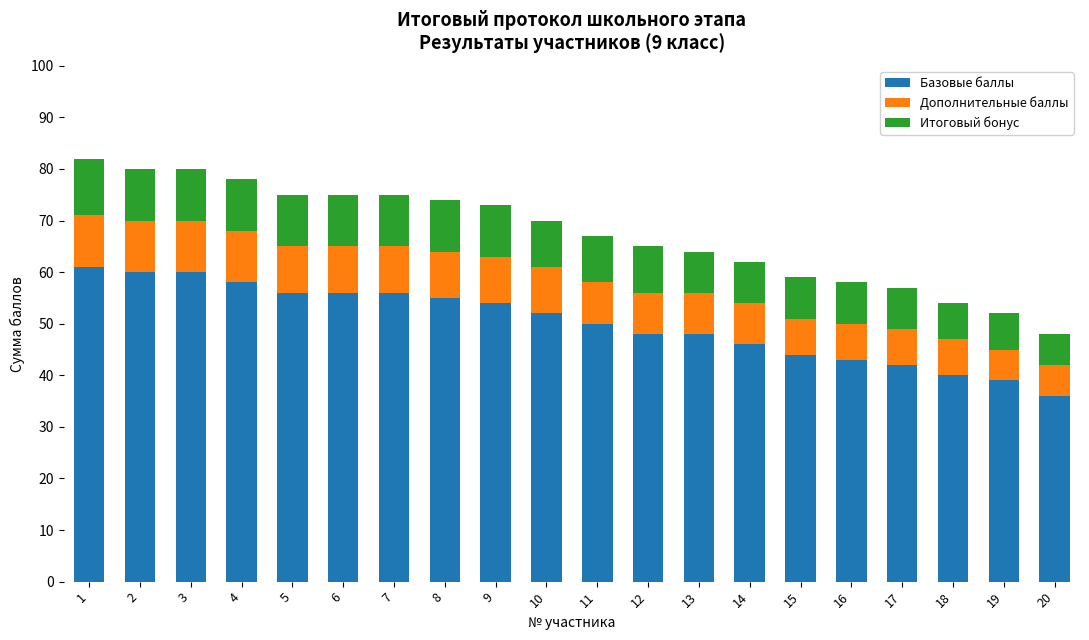

What is the maximum value for Базовые баллы?

61